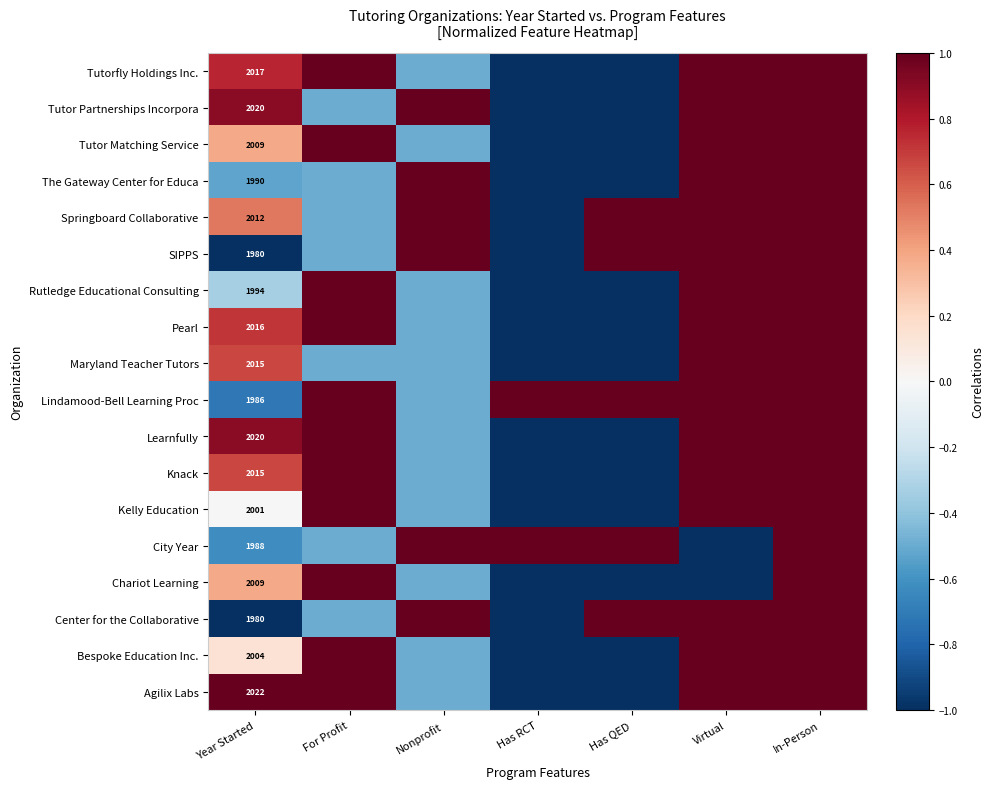

True or false: Center for the Collaborative has a value of 1980.0 at Year Started.

True